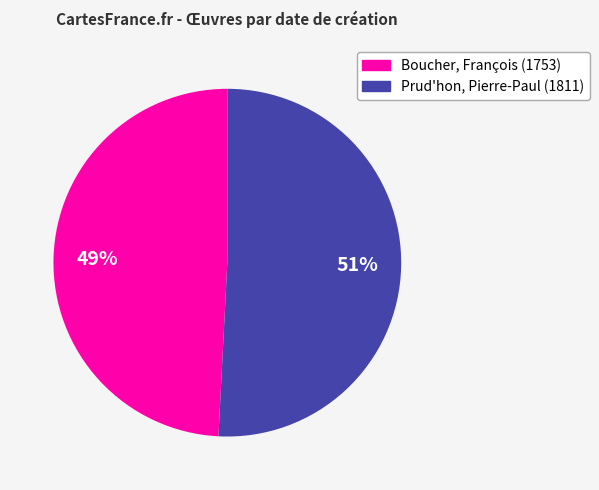

To the nearest percent, what is the combined percentage of Prud'hon, Pierre-Paul (1811) and Boucher, François (1753)?

100%